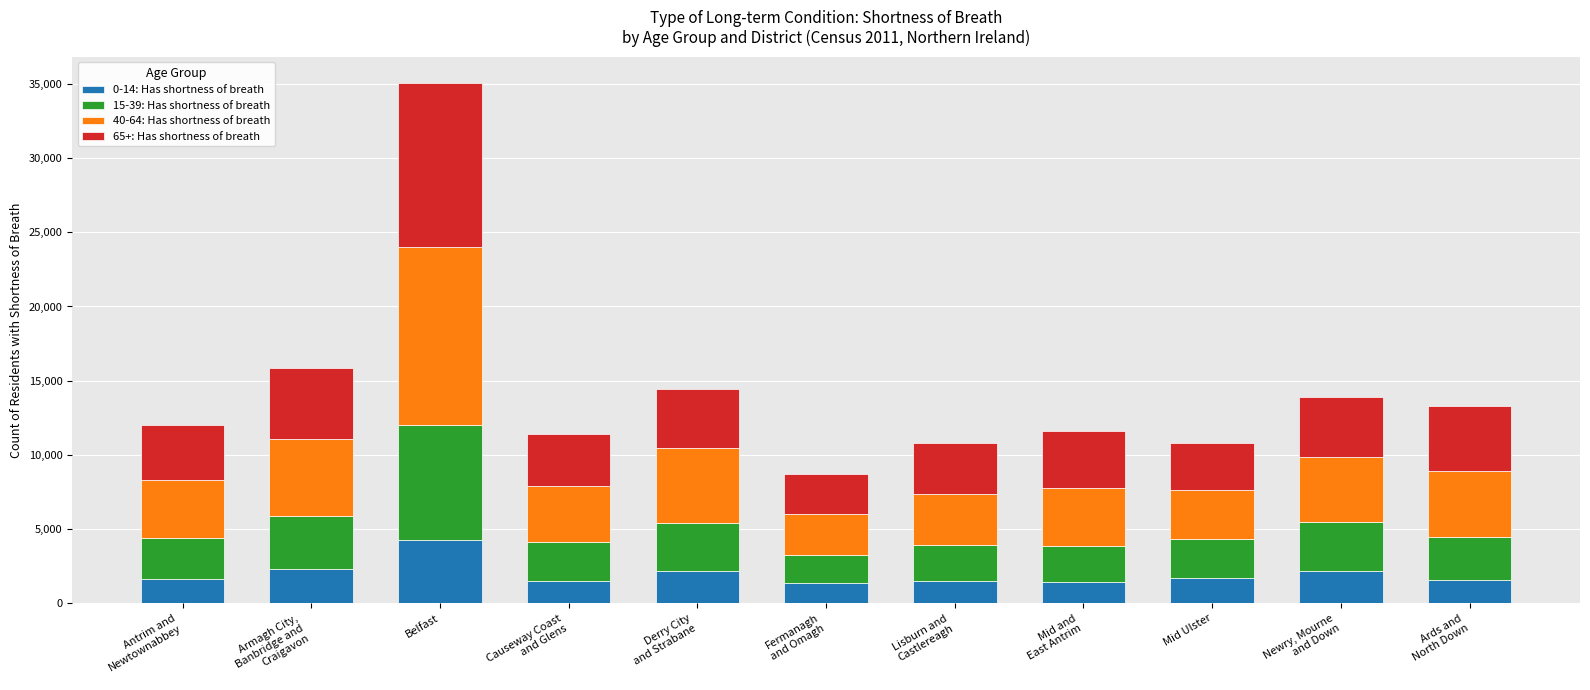

What is the sum of all 0-14: Has shortness of breath values?

21593